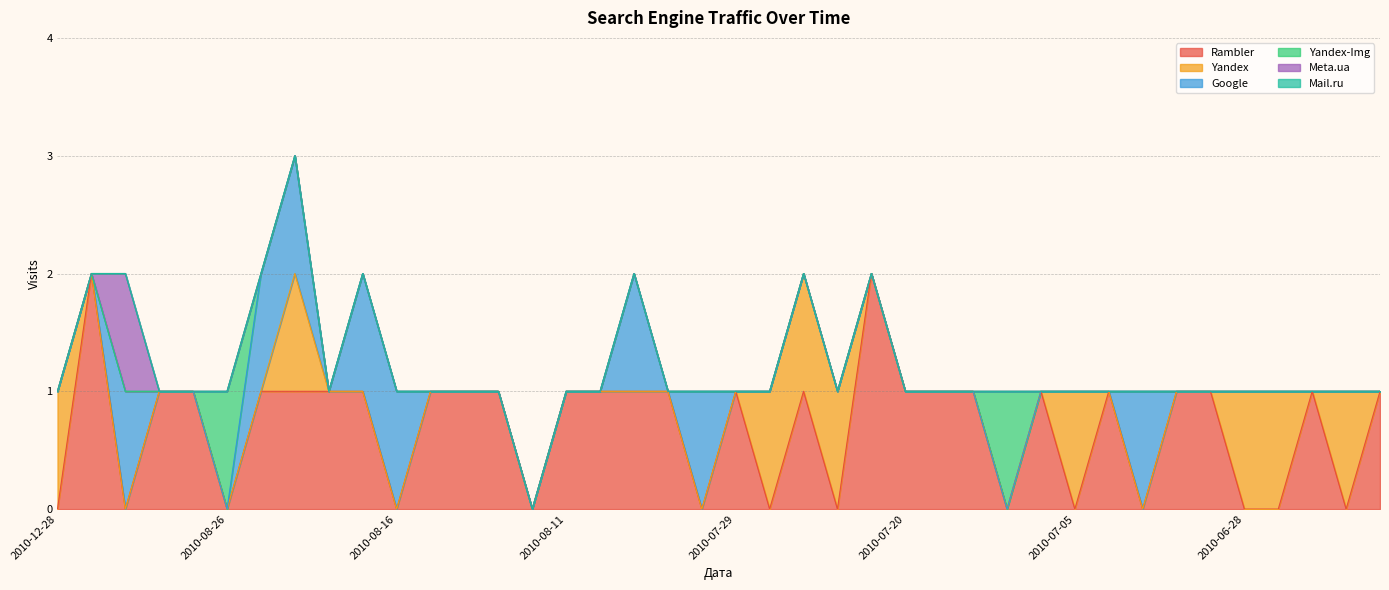

True or false: Google and Meta.ua cross at least once.

False